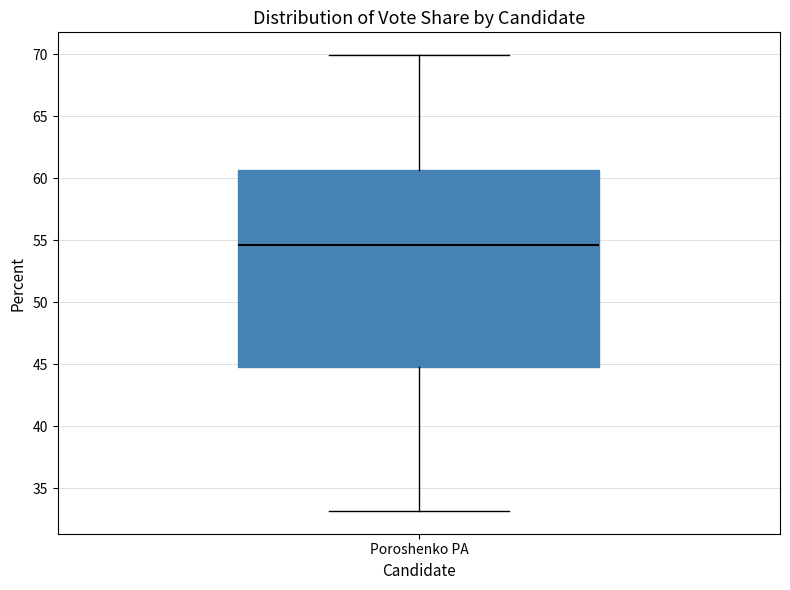

Transcribe this box plot: give where the median line is, the range the box spans, and where the two whiskers end, as read against the y-axis. The values are not printed on the chart, so give them approximately, as read against the axis.

median 54.5, box 45.0 to 60.5, whiskers 33.0 to 70.0